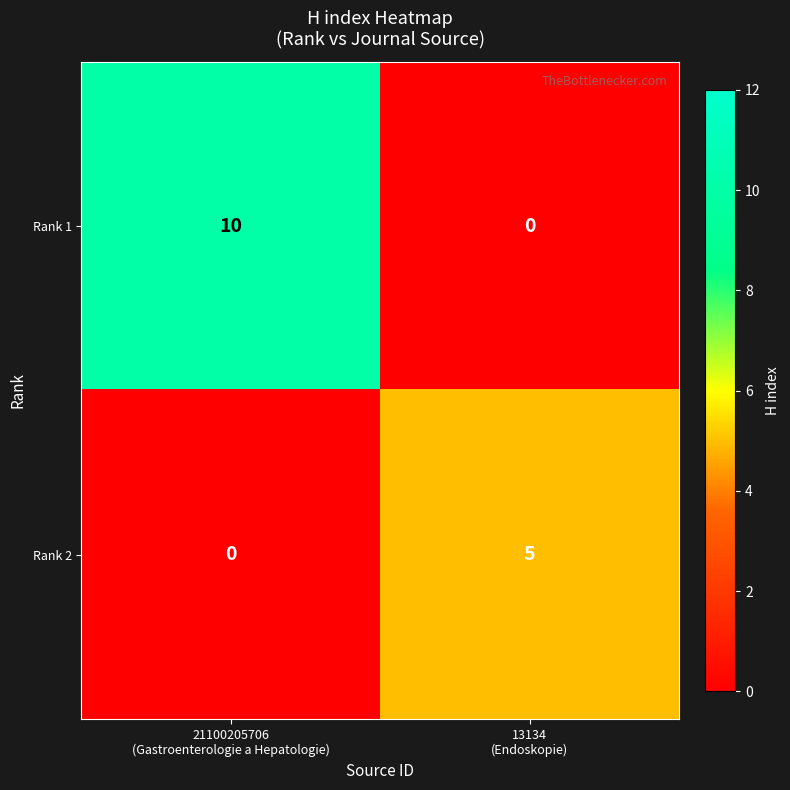

What is the highest value of the Rank 1 series?

10